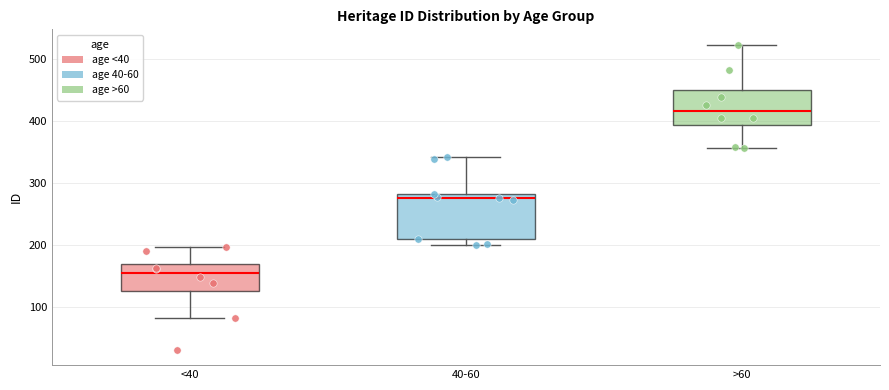

Reading left to right, transcribe this box plot: for each box, give where its median line is, the range the box spans, and where its two whiskers end, as read against the y-axis. The values are not printed on the chart, so give them approximately, as read against the axis.

<40: median 150, box 120 to 170, whiskers 80 to 200
40-60: median 280 (just below the box's upper edge), box 210 to 280, whiskers 200 to 340
>60: median 420, box 390 to 450, whiskers 360 to 520